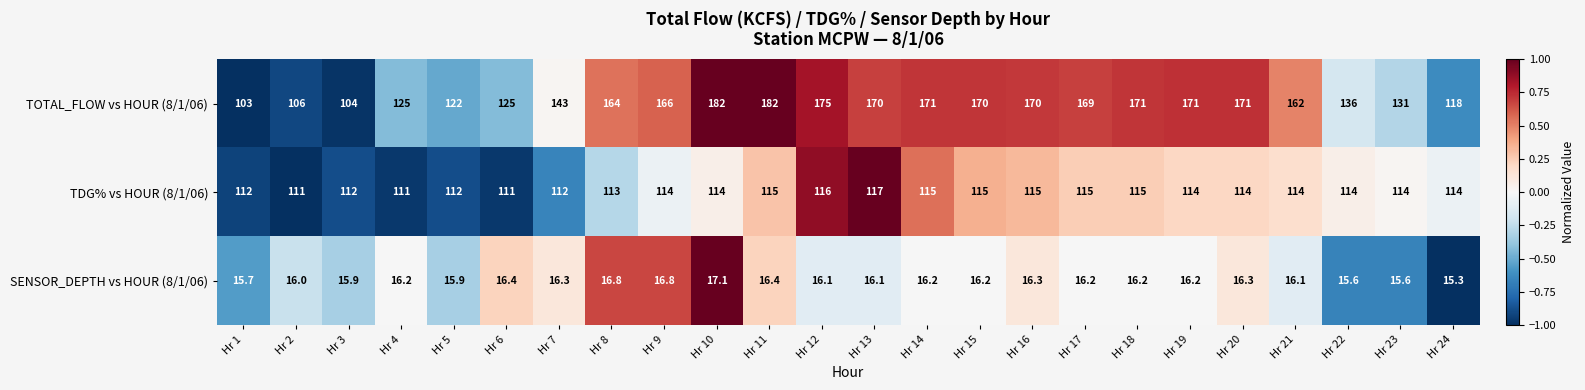

Rank the series at Hr 1 from lowest to highest value.

SENSOR_DEPTH vs HOUR (8/1/06), TOTAL_FLOW vs HOUR (8/1/06), TDG% vs HOUR (8/1/06)